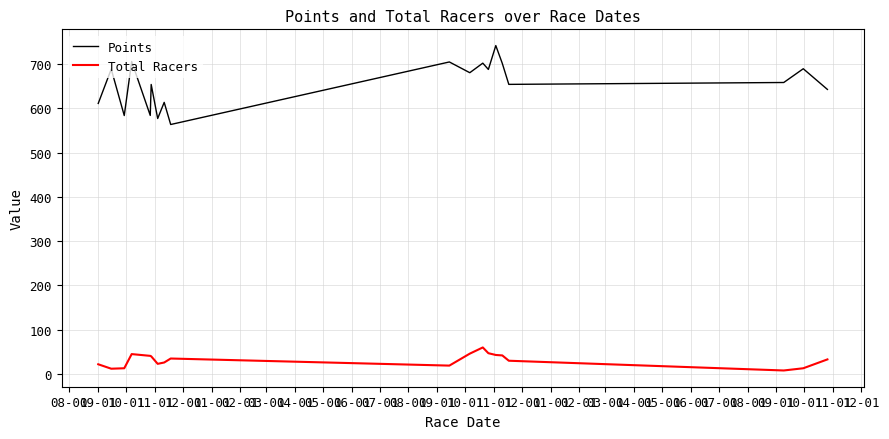

What are all the series names shown in the legend?

Points, Total Racers